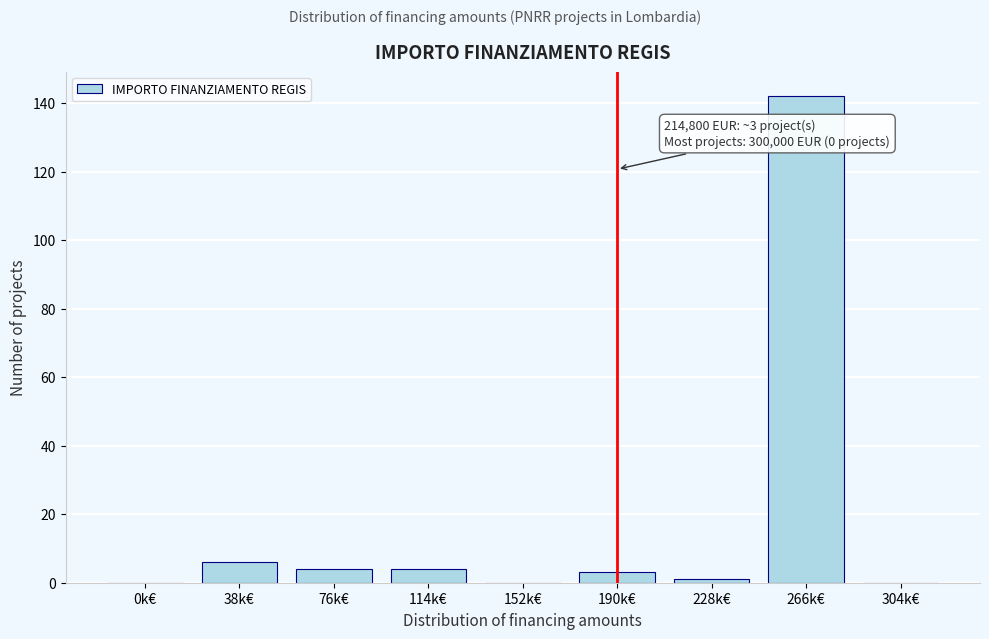

Reading left to right, extract all data points from this chart.

0k€=0	38k€=6	76k€=4	114k€=4	152k€=0	190k€=3	228k€=1	266k€=142	304k€=0